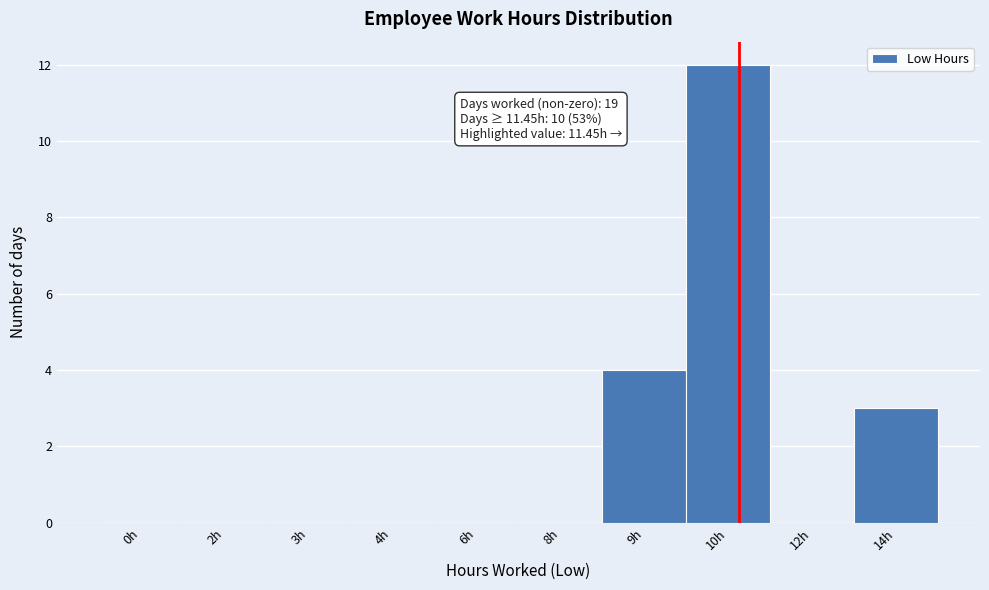

Reading right to left, extract all data points from this chart.

14h=3	12h=0	10h=12	9h=4	8h=0	6h=0	4h=0	3h=0	2h=0	0h=0